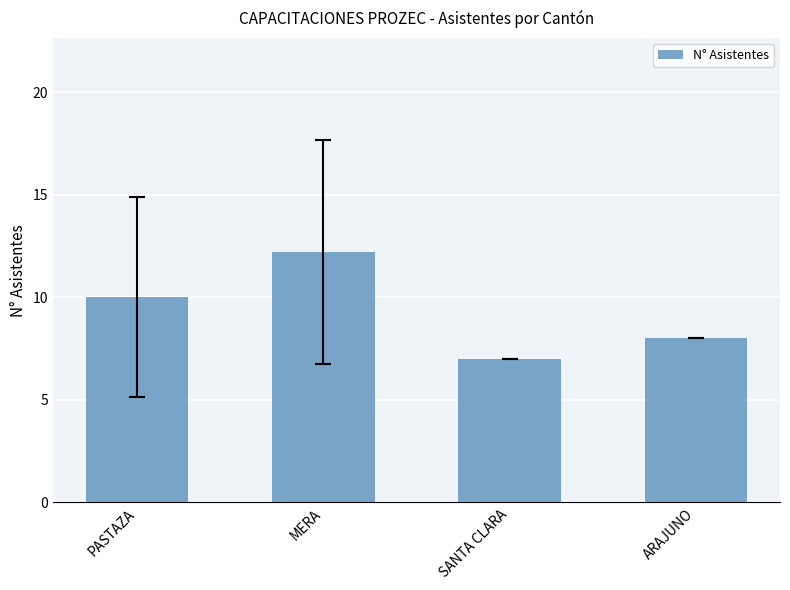

Where does the data first go above 10?

PASTAZA